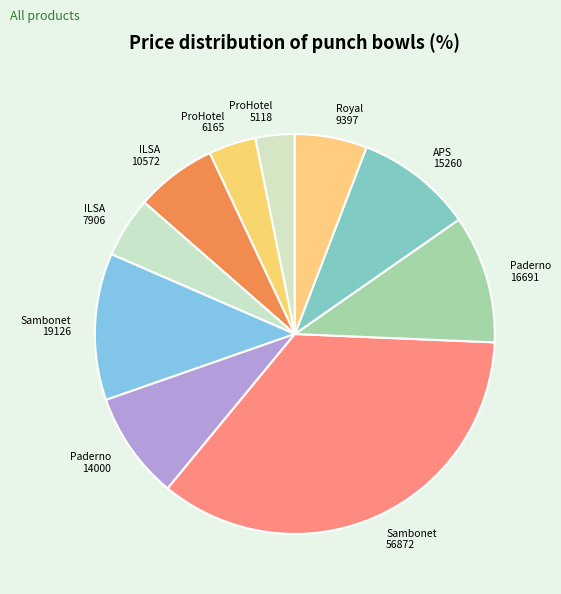

Is the sum of Royal 9397 and APS 15260 greater than half?

No